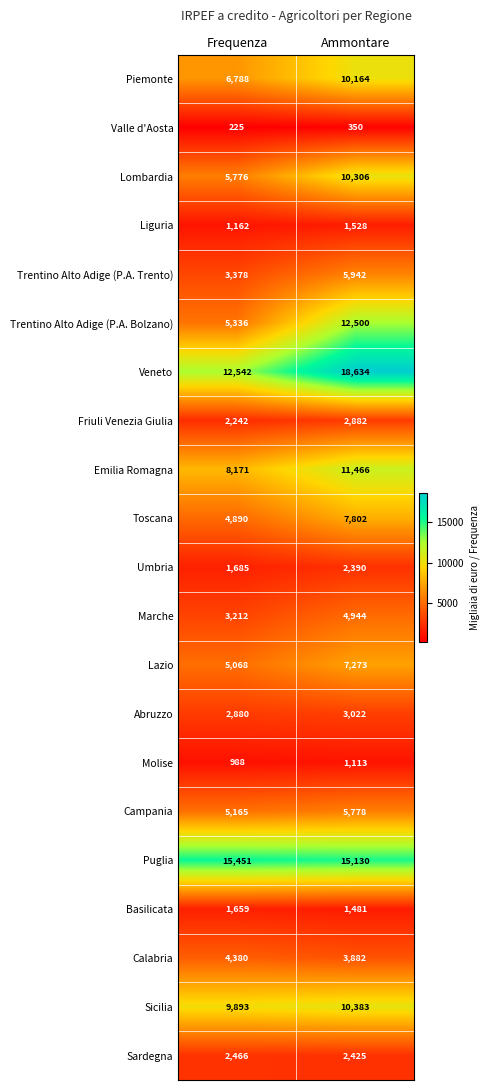

The Lombardia series shows 5776 at Frequenza. True or false?

True